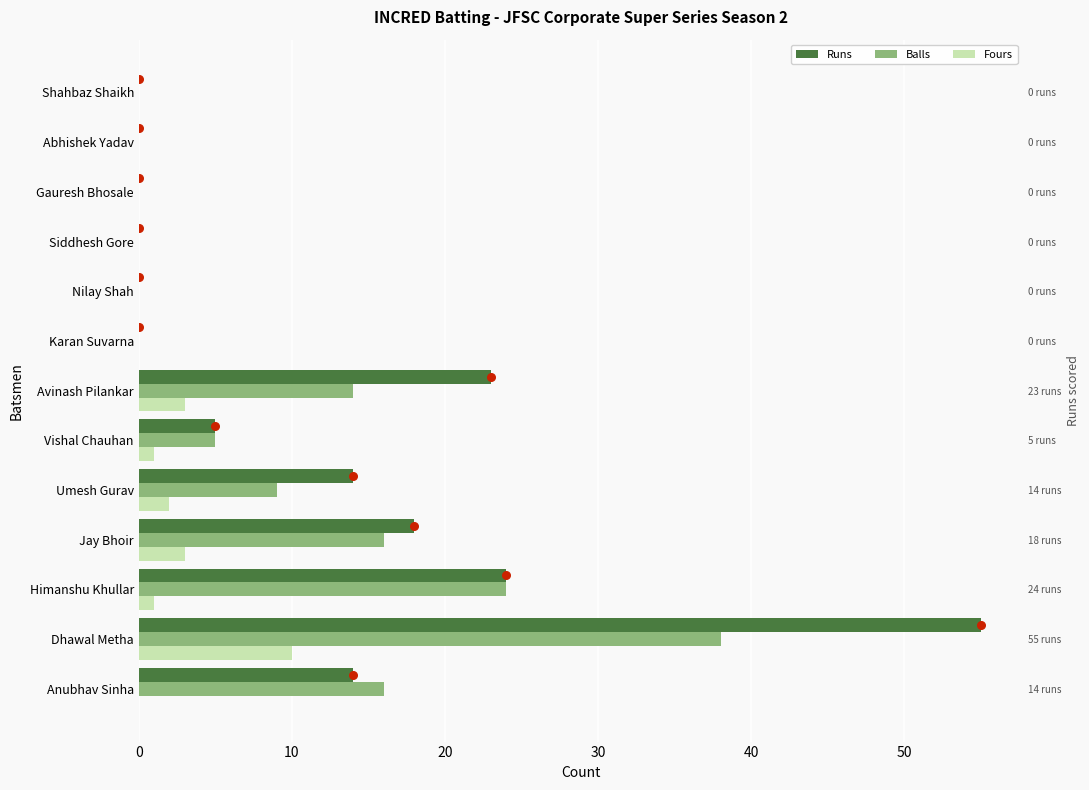

Which series contains the lowest Y value?

Runs